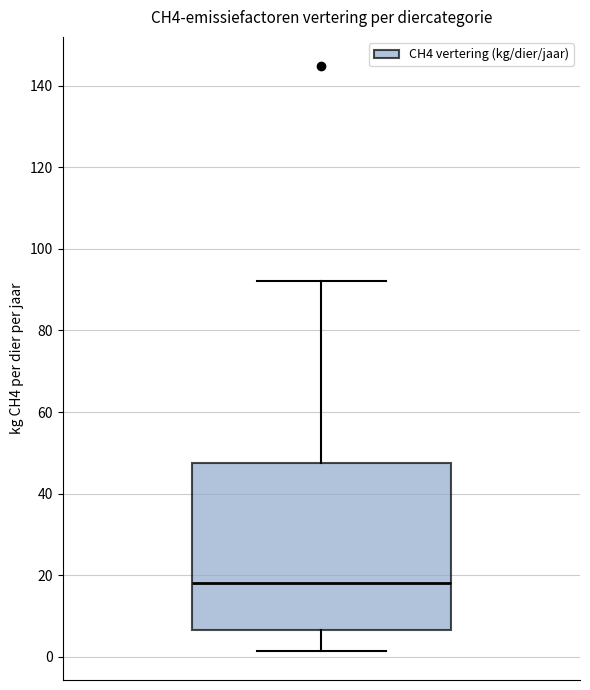

Read this box plot against the y-axis: the position of the median line, the range covered by the box, and the ends of both whiskers. The values are not printed on the chart, so give them approximately, as read against the axis.

median 18, box 6 to 48, whiskers 2 to 92